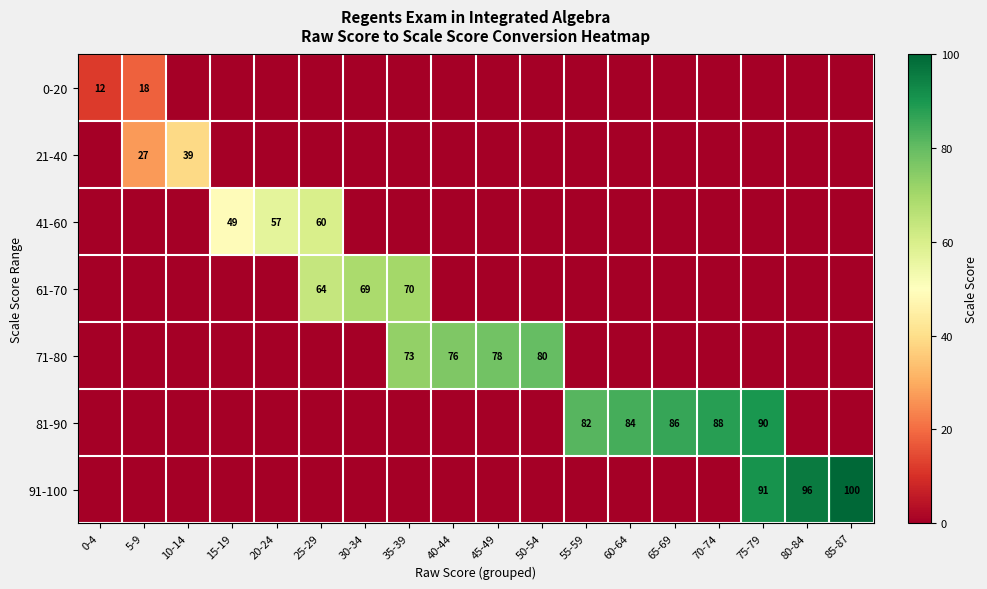

At how many categories does at least one series exceed 6?

18